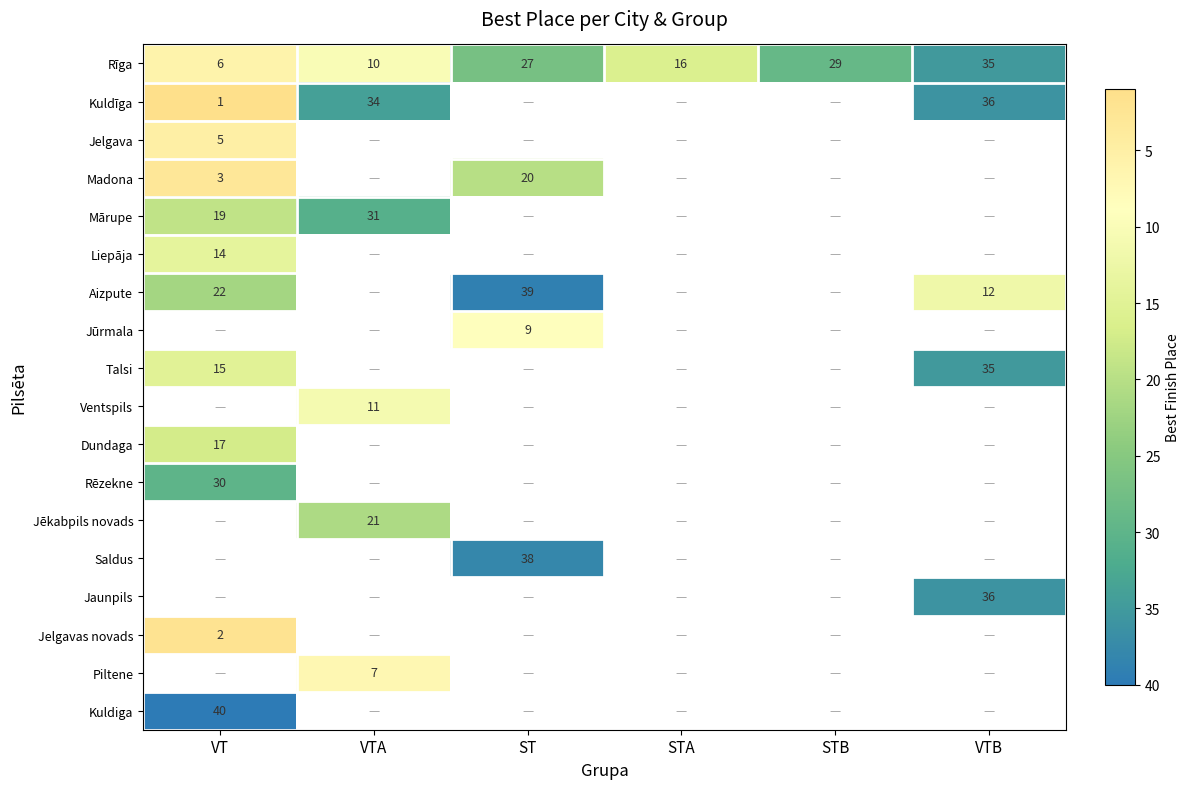

Which category has the highest value across all series?

VT